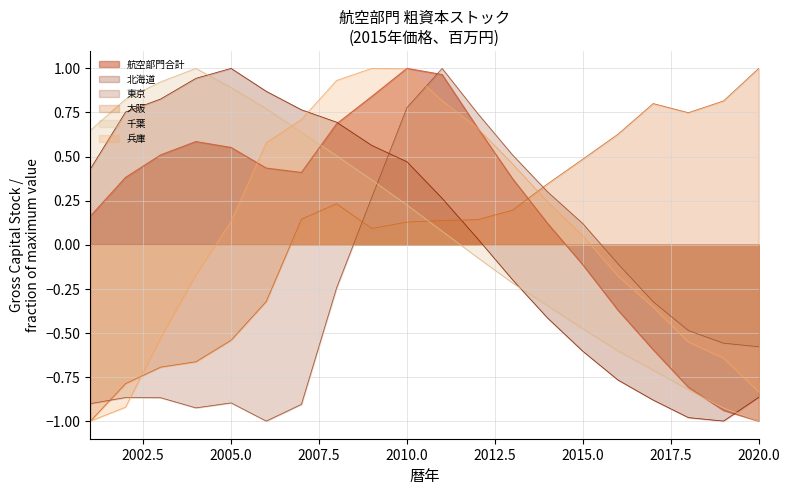

What is the difference between the second highest and minimum values in the 大阪 series?

1.8